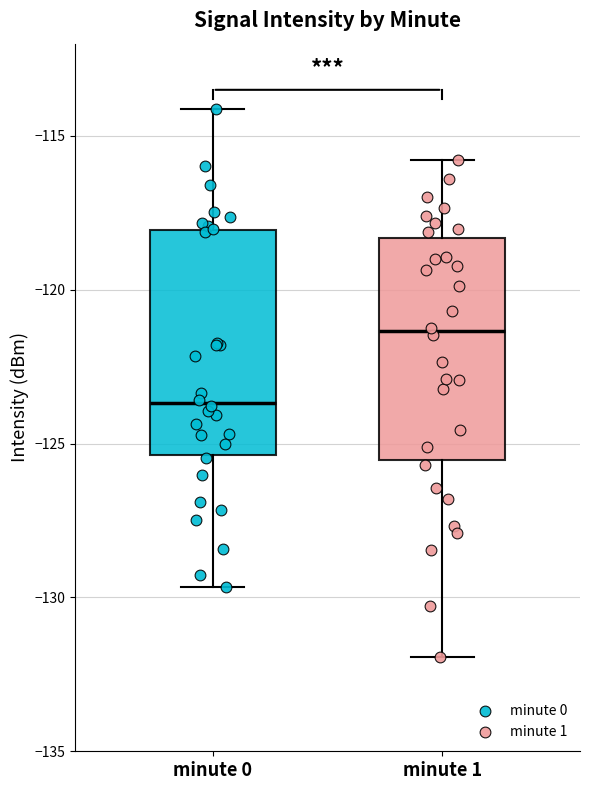

Where is the lower edge of the box for minute 1 on the y-axis? The values are not printed on the chart, so give them approximately, as read against the axis.

-125.5